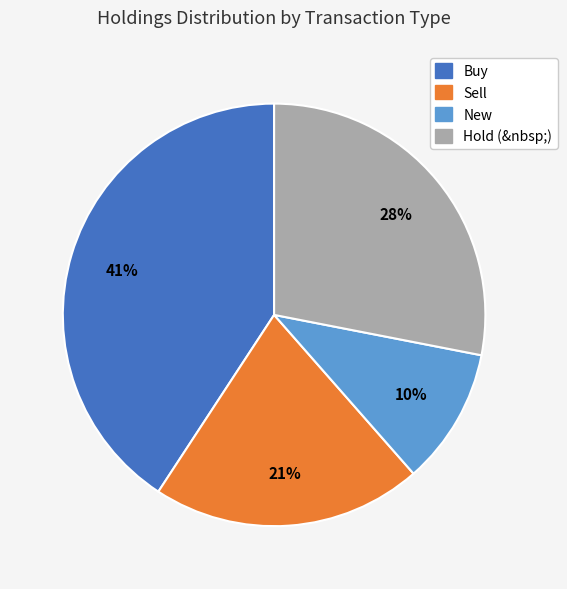

To the nearest percent, what is the average slice percentage?

25%